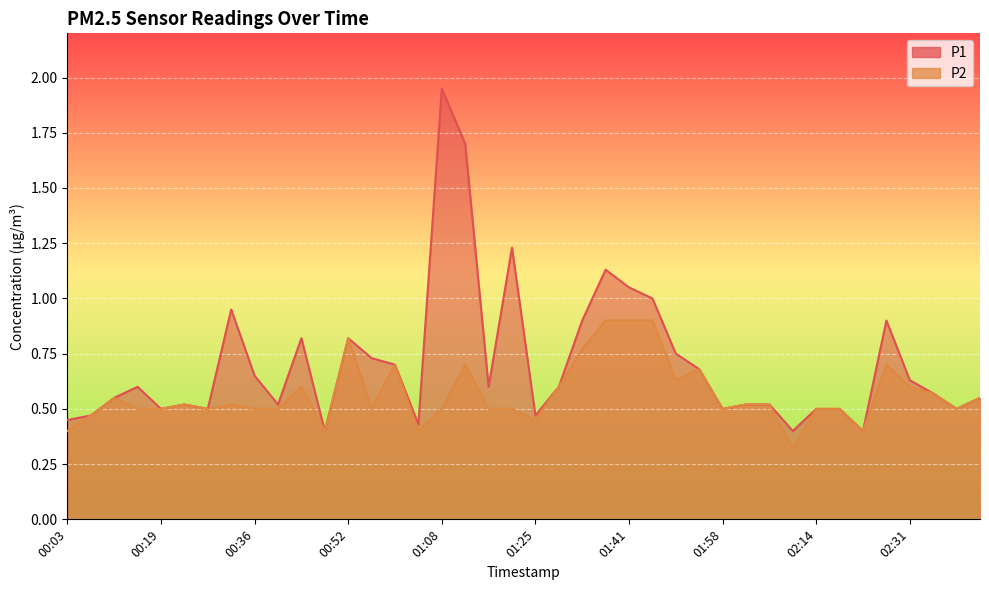

List the labels in order of P2 value, smallest first.

02:10, 00:03, 00:48, 01:04, 02:22, 01:25, 00:07, 00:15, 00:19, 00:27, 00:36, 00:40, 00:56, 01:08, 01:17, 01:21, 01:58, 02:14, 02:18, 02:39, 00:23, 00:31, 02:02, 02:06, 00:11, 02:43, 02:35, 00:44, 01:29, 02:31, 01:49, 01:54, 01:00, 01:12, 02:27, 01:33, 00:52, 01:37, 01:41, 01:45